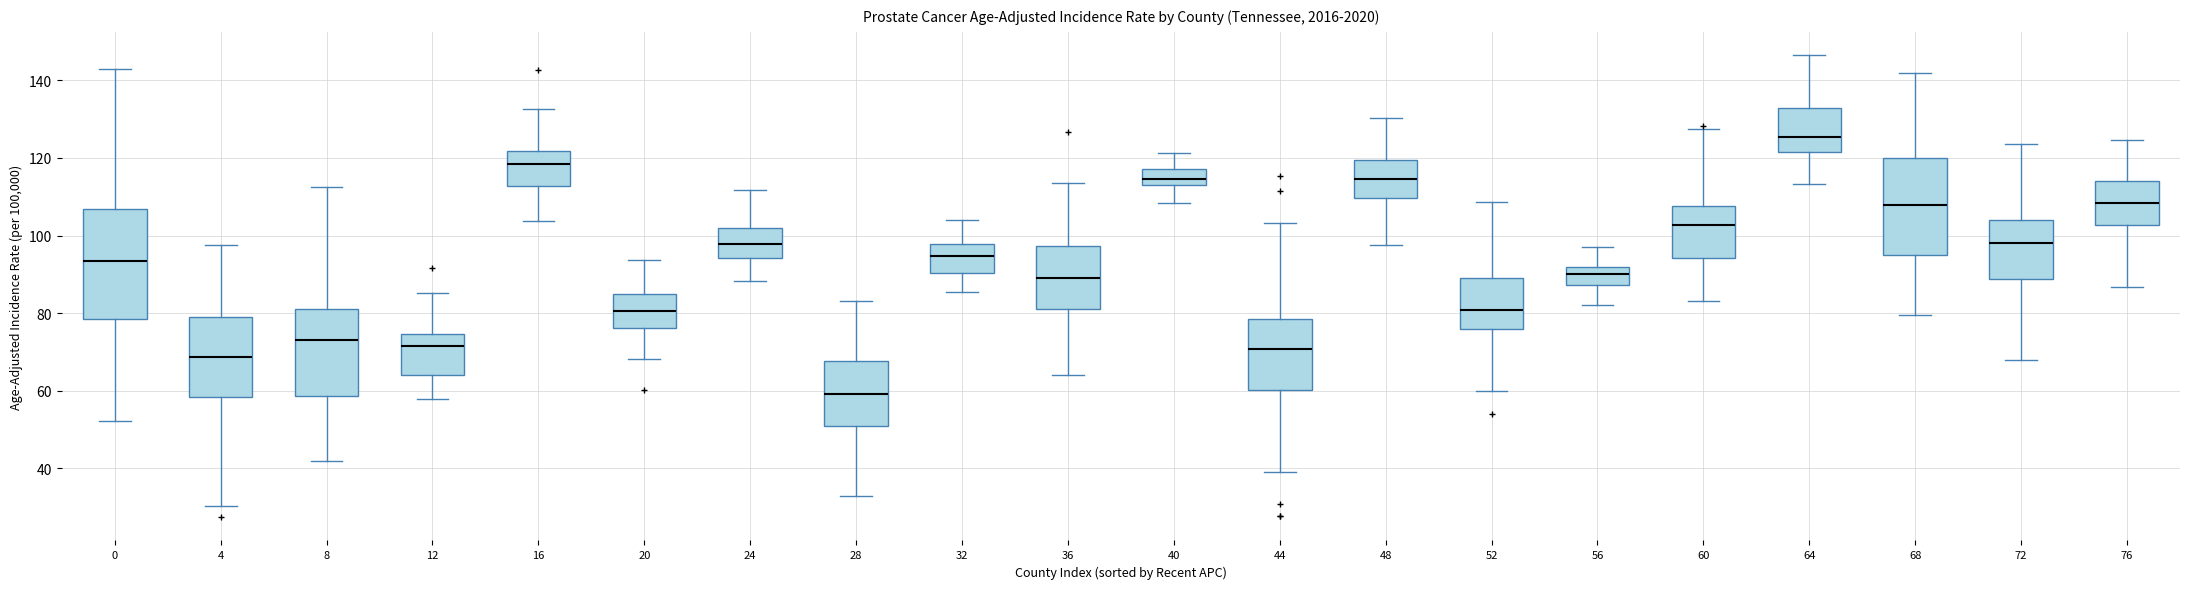

Where is the lower edge of the box at x = 68 on the y-axis? The values are not printed on the chart, so give them approximately, as read against the axis.

94